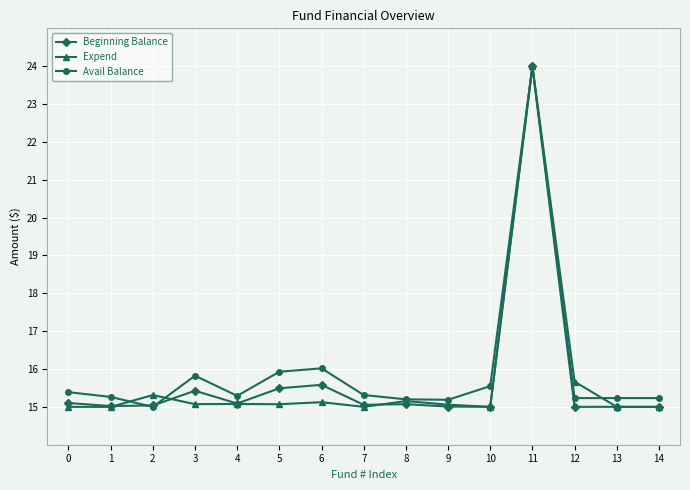

Which series has the largest total across all categories?

Avail Balance